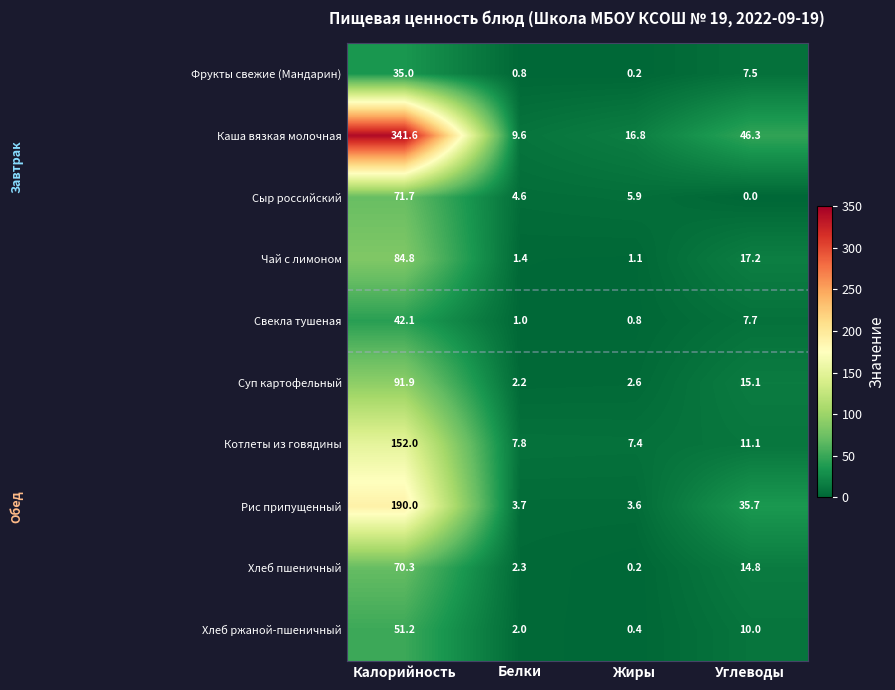

True or false: Каша вязкая молочная has a value of 15.2 at Белки.

False